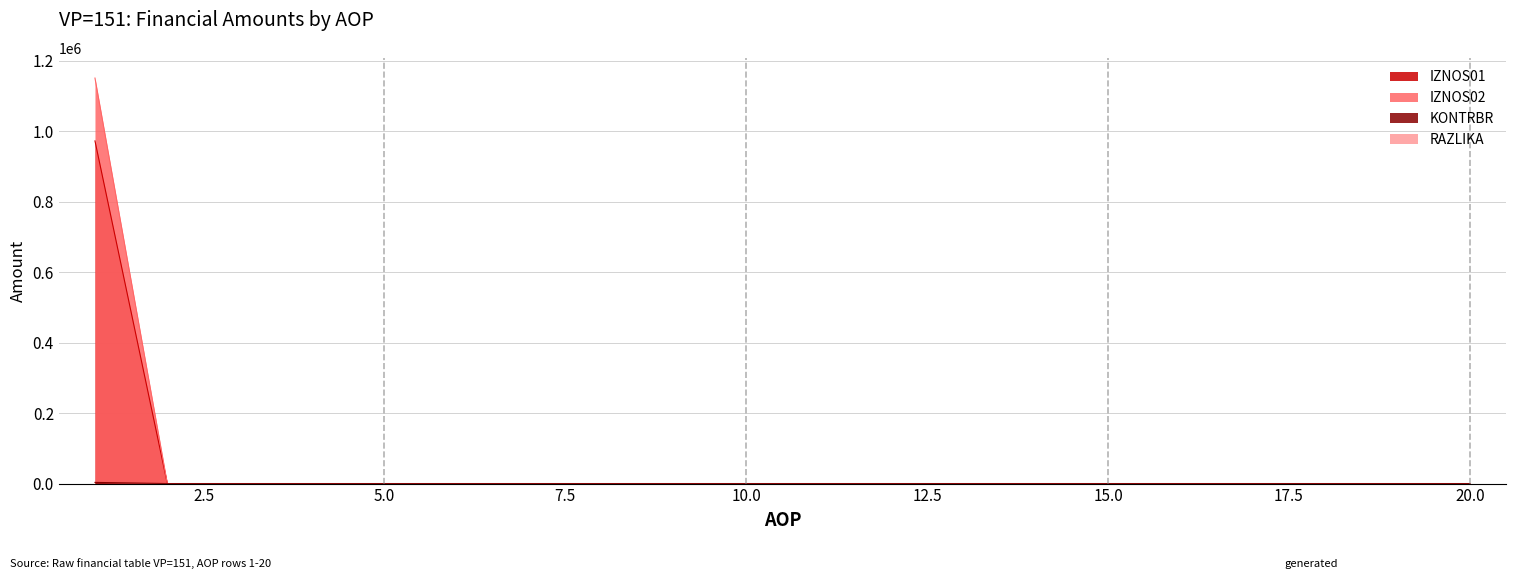

True or false: KONTRBR has more than 2 points higher than both neighbors.

False